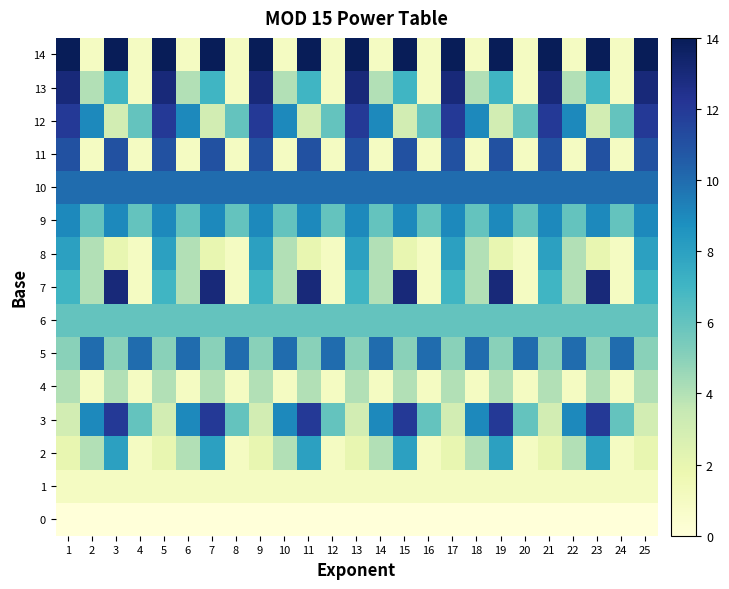

Reading left to right, transcribe all the data shown in this chart.

0: 1=0	2=0	3=0	4=0	5=0	6=0	7=0	8=0	9=0	10=0	11=0	12=0	13=0	14=0	15=0	16=0	17=0	18=0	19=0	20=0	21=0	22=0	23=0	24=0	25=0
1: 1=1	2=1	3=1	4=1	5=1	6=1	7=1	8=1	9=1	10=1	11=1	12=1	13=1	14=1	15=1	16=1	17=1	18=1	19=1	20=1	21=1	22=1	23=1	24=1	25=1
2: 1=2	2=4	3=8	4=1	5=2	6=4	7=8	8=1	9=2	10=4	11=8	12=1	13=2	14=4	15=8	16=1	17=2	18=4	19=8	20=1	21=2	22=4	23=8	24=1	25=2
3: 1=3	2=9	3=12	4=6	5=3	6=9	7=12	8=6	9=3	10=9	11=12	12=6	13=3	14=9	15=12	16=6	17=3	18=9	19=12	20=6	21=3	22=9	23=12	24=6	25=3
4: 1=4	2=1	3=4	4=1	5=4	6=1	7=4	8=1	9=4	10=1	11=4	12=1	13=4	14=1	15=4	16=1	17=4	18=1	19=4	20=1	21=4	22=1	23=4	24=1	25=4
5: 1=5	2=10	3=5	4=10	5=5	6=10	7=5	8=10	9=5	10=10	11=5	12=10	13=5	14=10	15=5	16=10	17=5	18=10	19=5	20=10	21=5	22=10	23=5	24=10	25=5
6: 1=6	2=6	3=6	4=6	5=6	6=6	7=6	8=6	9=6	10=6	11=6	12=6	13=6	14=6	15=6	16=6	17=6	18=6	19=6	20=6	21=6	22=6	23=6	24=6	25=6
7: 1=7	2=4	3=13	4=1	5=7	6=4	7=13	8=1	9=7	10=4	11=13	12=1	13=7	14=4	15=13	16=1	17=7	18=4	19=13	20=1	21=7	22=4	23=13	24=1	25=7
8: 1=8	2=4	3=2	4=1	5=8	6=4	7=2	8=1	9=8	10=4	11=2	12=1	13=8	14=4	15=2	16=1	17=8	18=4	19=2	20=1	21=8	22=4	23=2	24=1	25=8
9: 1=9	2=6	3=9	4=6	5=9	6=6	7=9	8=6	9=9	10=6	11=9	12=6	13=9	14=6	15=9	16=6	17=9	18=6	19=9	20=6	21=9	22=6	23=9	24=6	25=9
10: 1=10	2=10	3=10	4=10	5=10	6=10	7=10	8=10	9=10	10=10	11=10	12=10	13=10	14=10	15=10	16=10	17=10	18=10	19=10	20=10	21=10	22=10	23=10	24=10	25=10
11: 1=11	2=1	3=11	4=1	5=11	6=1	7=11	8=1	9=11	10=1	11=11	12=1	13=11	14=1	15=11	16=1	17=11	18=1	19=11	20=1	21=11	22=1	23=11	24=1	25=11
12: 1=12	2=9	3=3	4=6	5=12	6=9	7=3	8=6	9=12	10=9	11=3	12=6	13=12	14=9	15=3	16=6	17=12	18=9	19=3	20=6	21=12	22=9	23=3	24=6	25=12
13: 1=13	2=4	3=7	4=1	5=13	6=4	7=7	8=1	9=13	10=4	11=7	12=1	13=13	14=4	15=7	16=1	17=13	18=4	19=7	20=1	21=13	22=4	23=7	24=1	25=13
14: 1=14	2=1	3=14	4=1	5=14	6=1	7=14	8=1	9=14	10=1	11=14	12=1	13=14	14=1	15=14	16=1	17=14	18=1	19=14	20=1	21=14	22=1	23=14	24=1	25=14